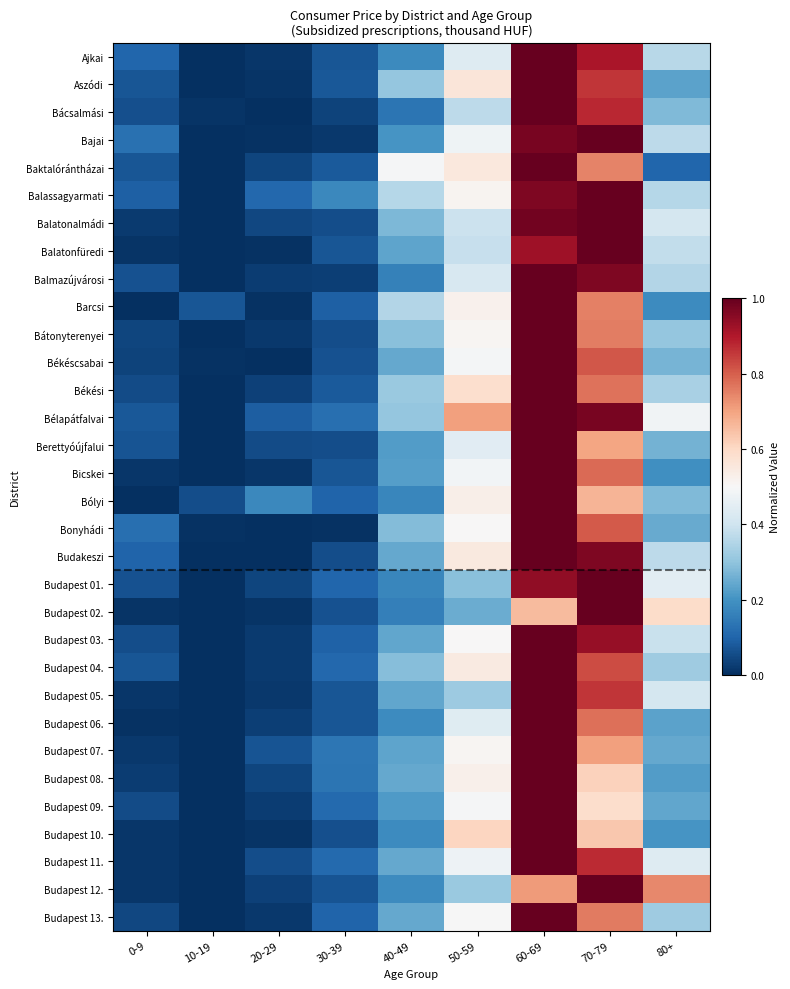

At which category is the sum across all series the highest?

60-69